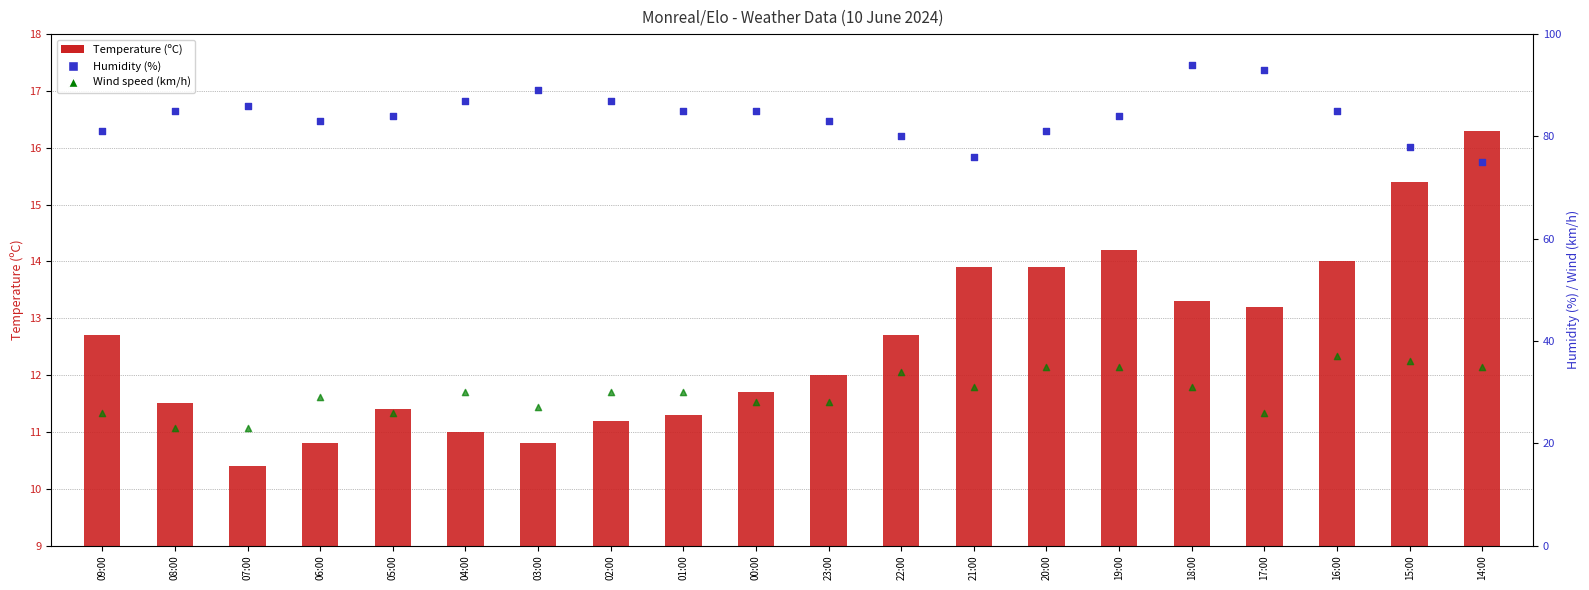

What are all the series names shown in the legend?

Temperature (C), Humidity (%), Wind speed (km/h)